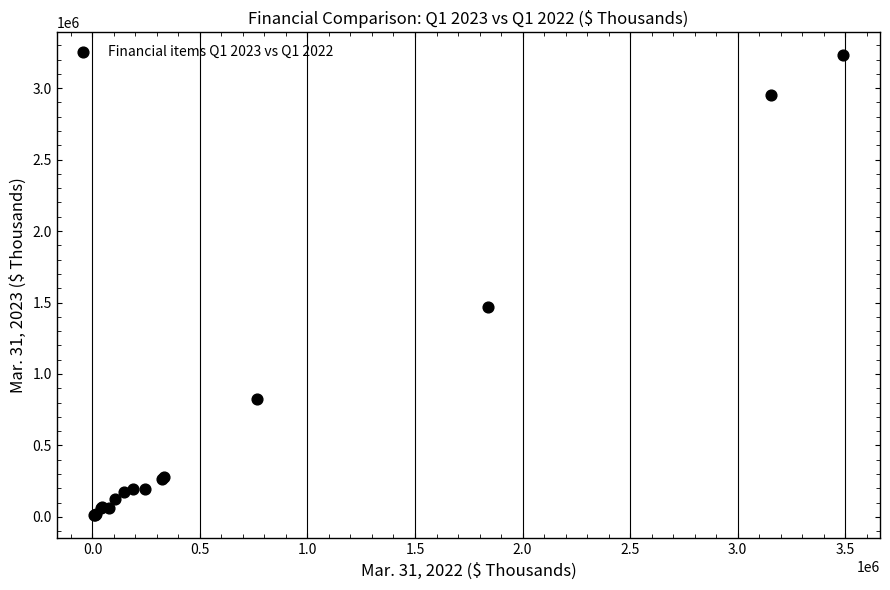

What Y value in the scatter plot is closest to 1620022?

1467798